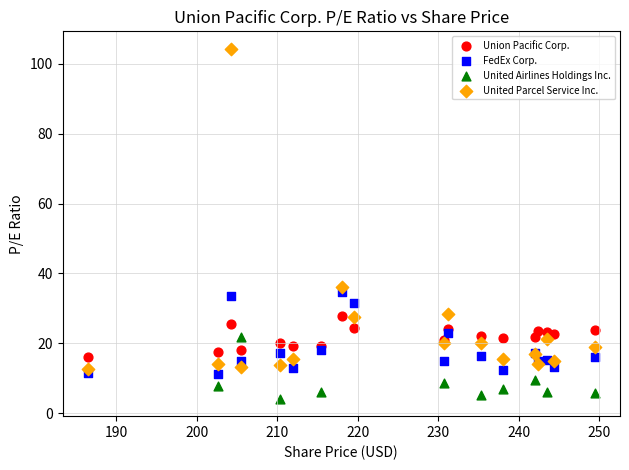

Which series reaches the maximum Y coordinate?

United Parcel Service Inc.